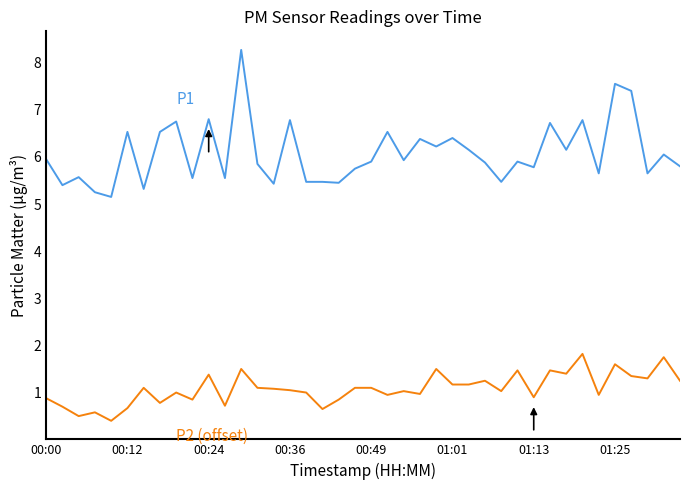

What is the greatest value displayed?

8.3